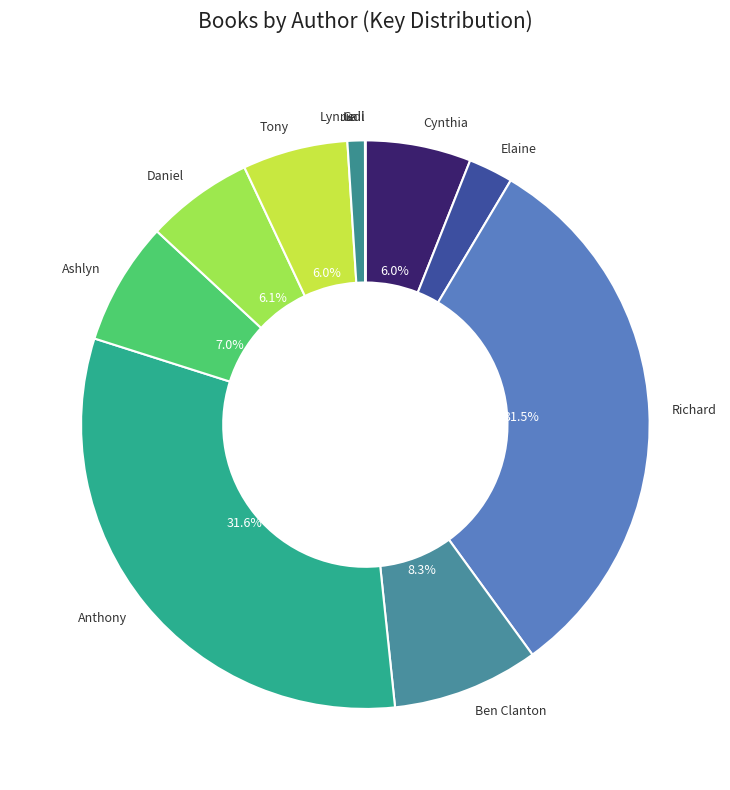

Rank the categories by value from highest to lowest.

Anthony Carrino, Richard Jackson, Ben Clanton, Ashlyn Anstee, Daniel Miyares, Cynthia Rylant, Tony Dungy & Lauren Dungy, Elaine Vickers, Lynne Berry, Judi Barrett, Gail Hartman